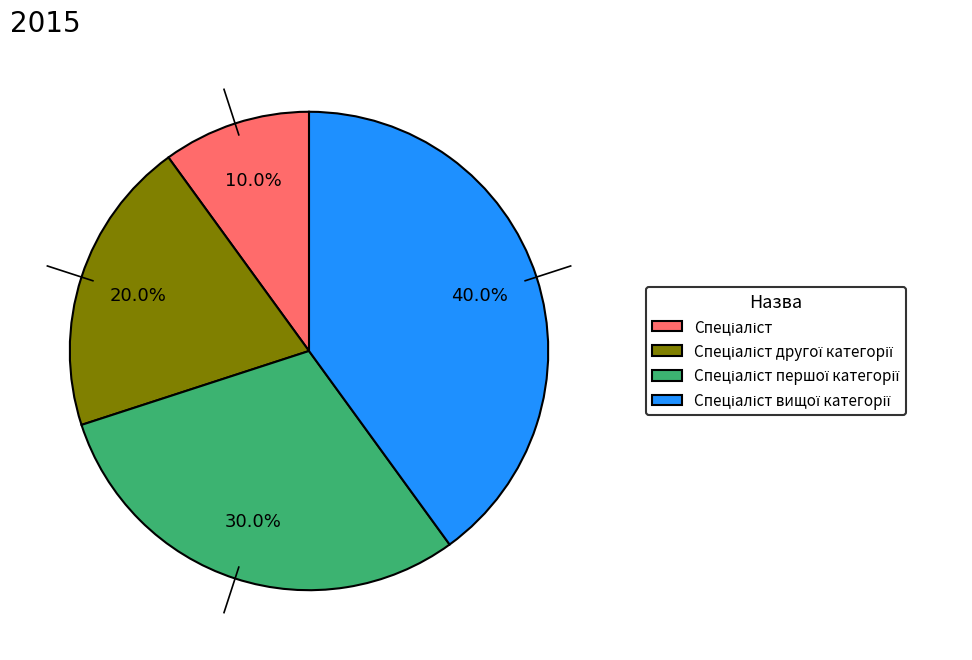

Is there a majority slice in this chart?

No